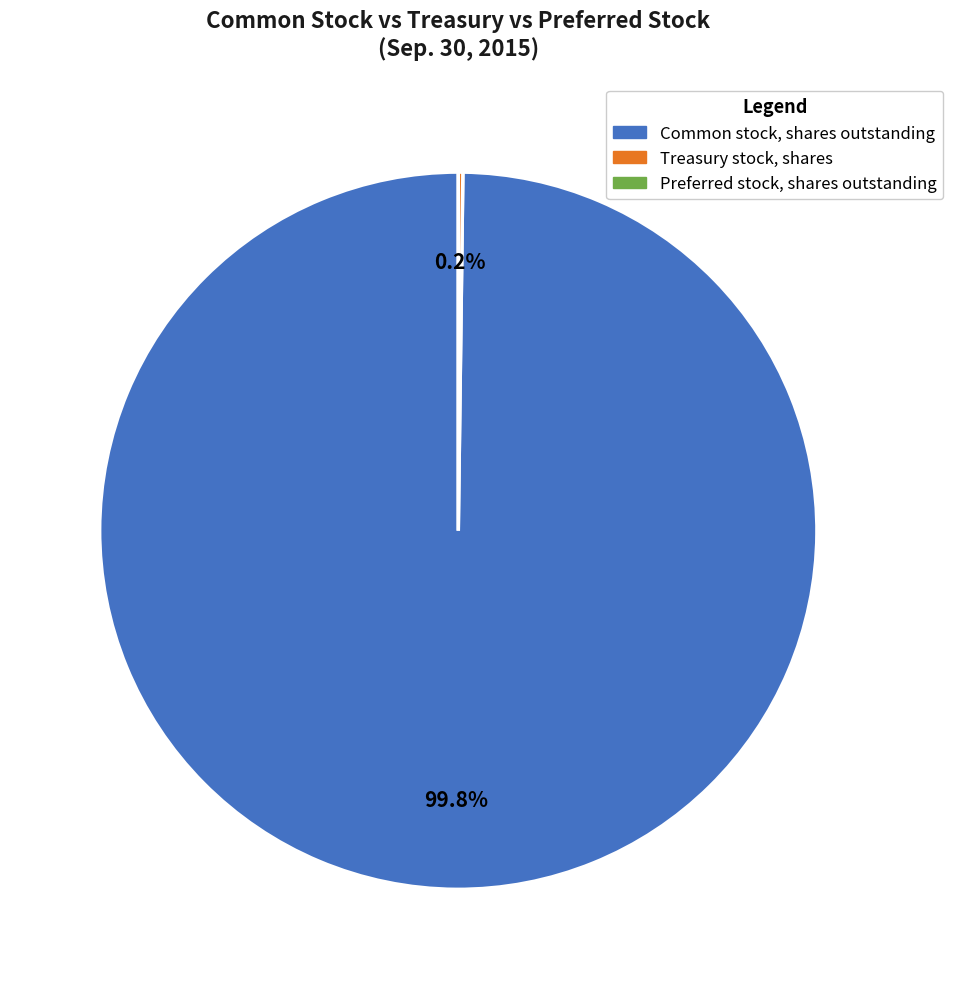

To the nearest percent, what is the average slice percentage?

50%